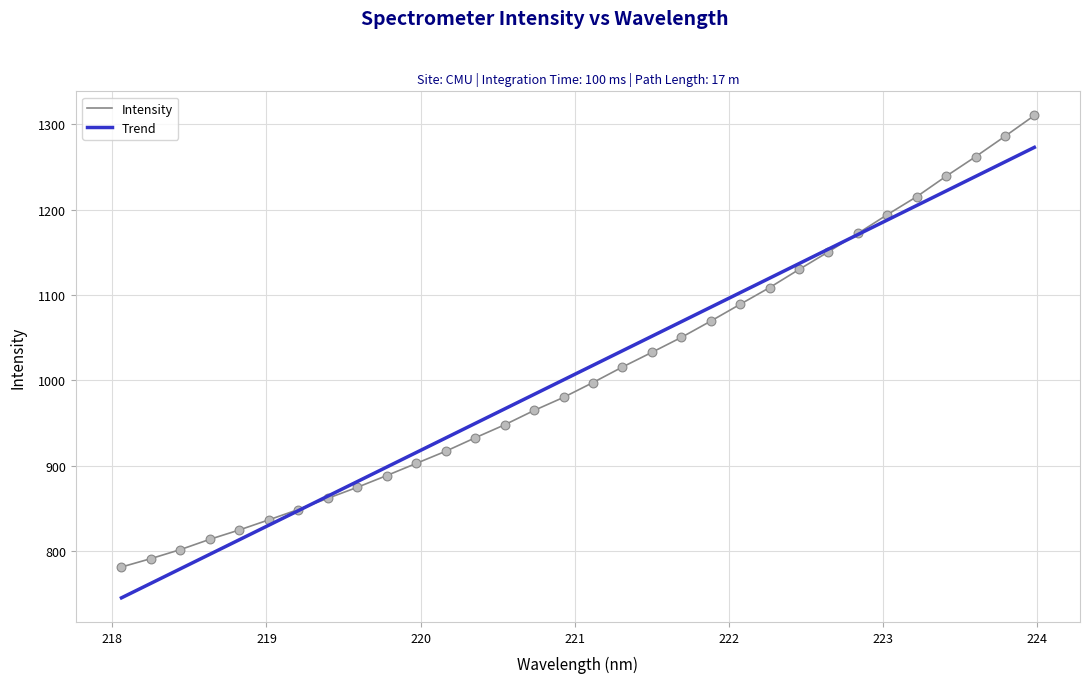

Which series has the widest spread of values?

Intensity